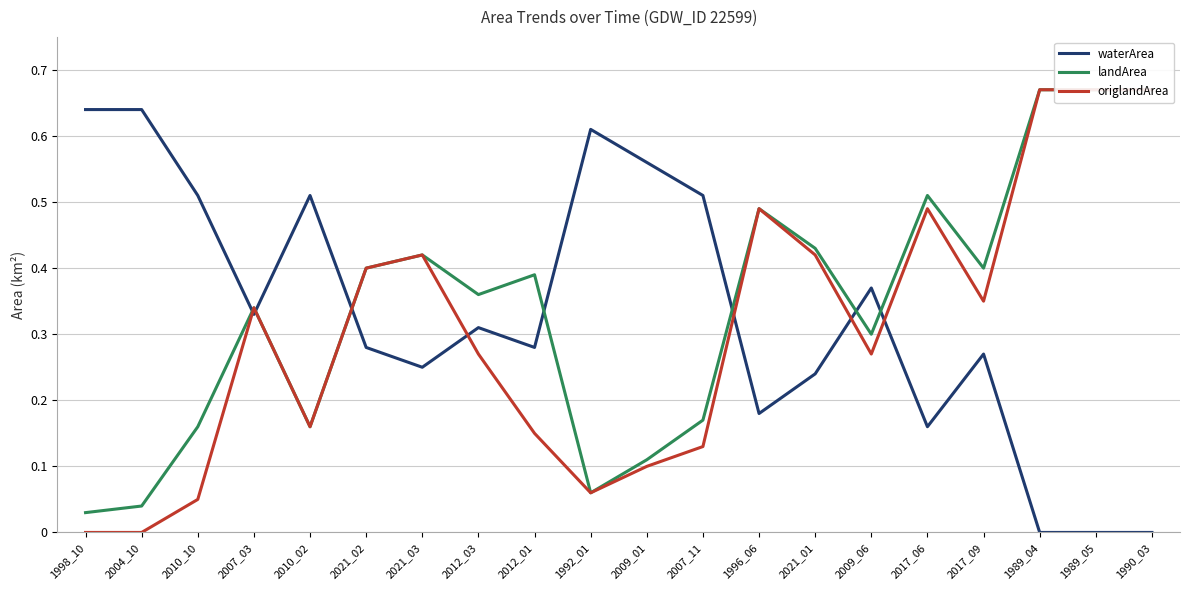

Rank the series at 2012_01 from lowest to highest value.

origlandArea, waterArea, landArea